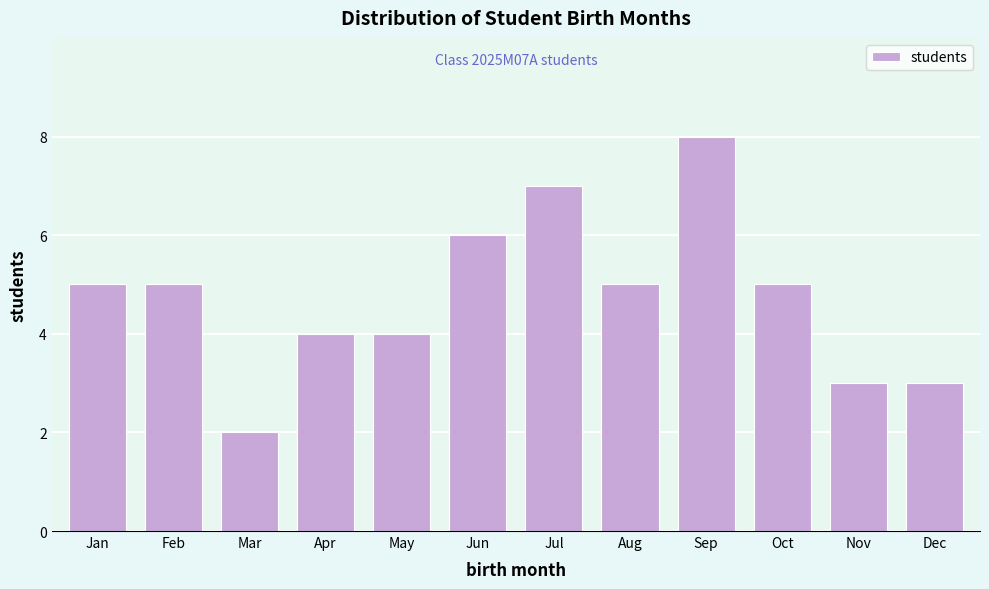

Reading left to right, transcribe all the data shown in this chart.

5	5	2	4	4	6	7	5	8	5	3	3